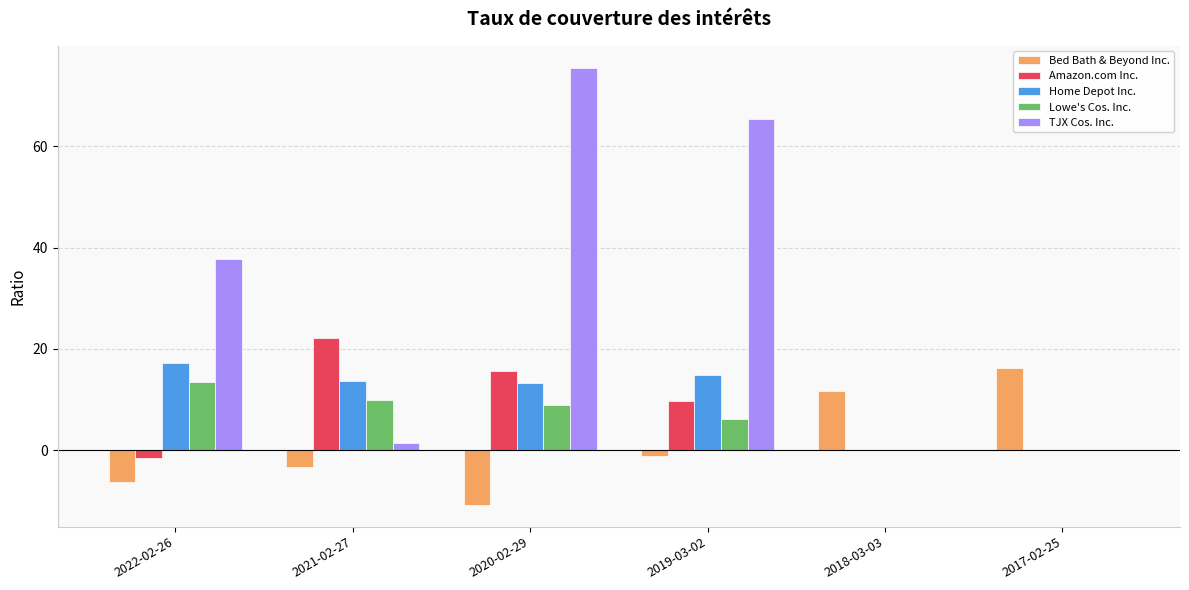

Which category has the highest value in the Bed Bath & Beyond Inc. series?

2017-02-25